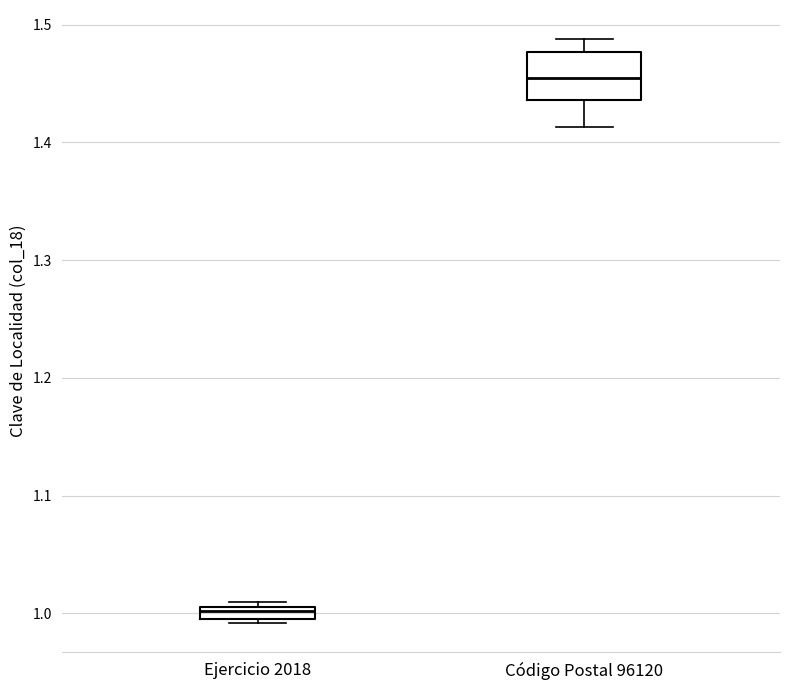

Where is the upper edge of the box for Código Postal 96120 on the y-axis? The values are not printed on the chart, so give them approximately, as read against the axis.

1.48